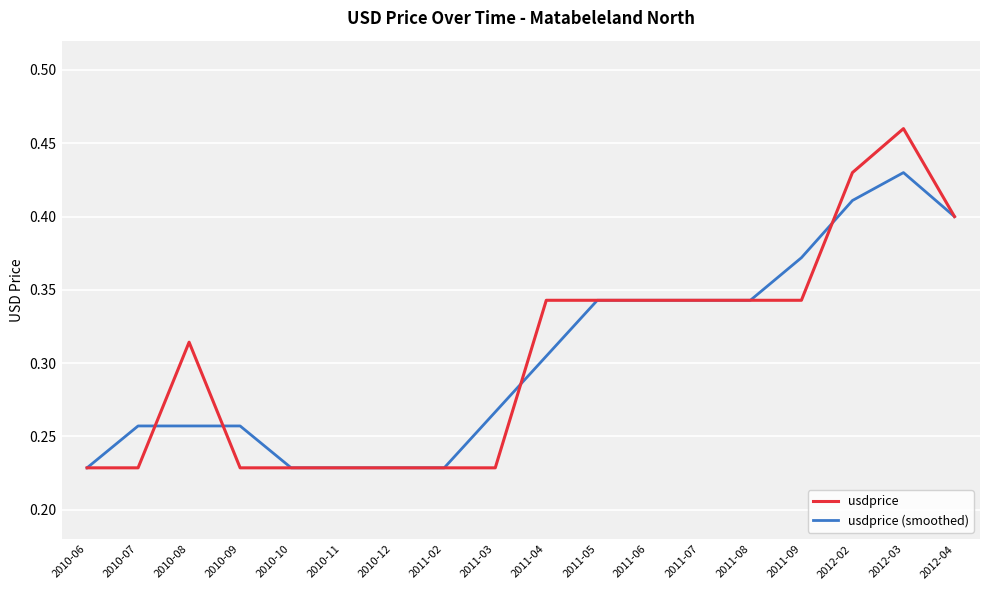

Which category has the highest value across all series?

2012-03